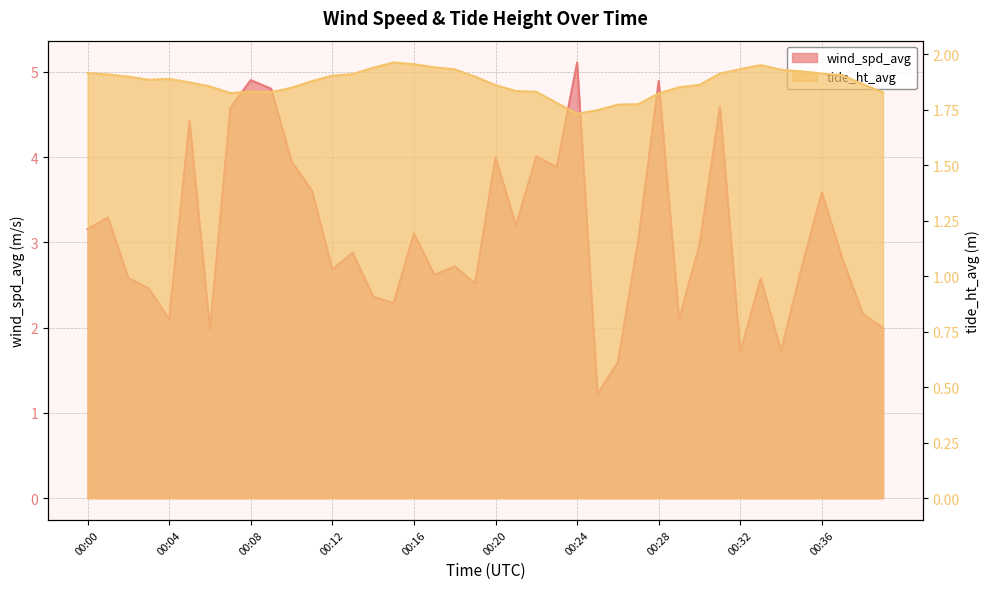

How many tide_ht_avg values are between 1 and 2?

40